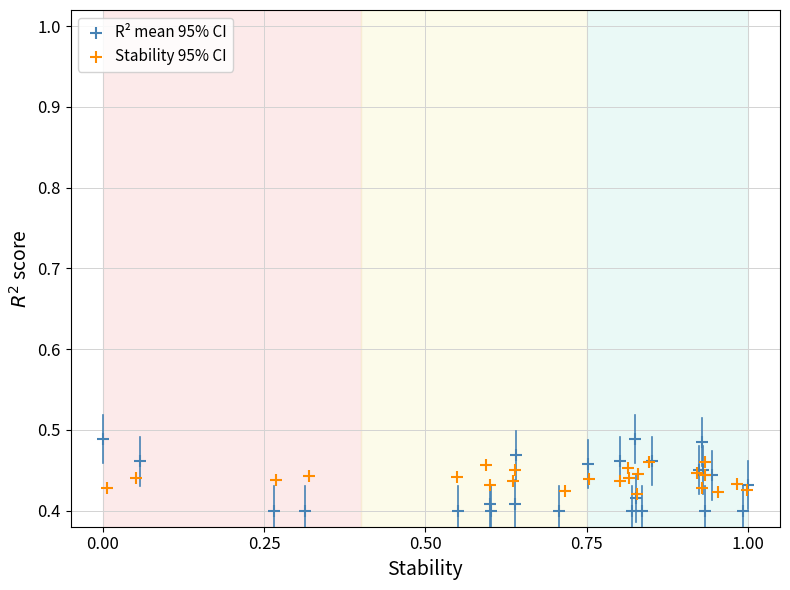

Which series has the largest Y range (max minus min)?

R² mean 95% CI